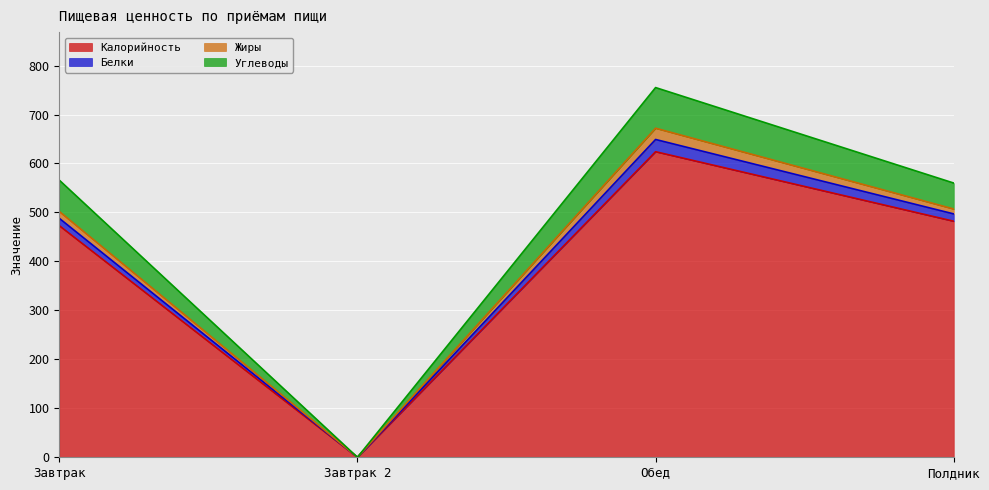

Where is Углеводы nearest to the value 336?

Завтрак